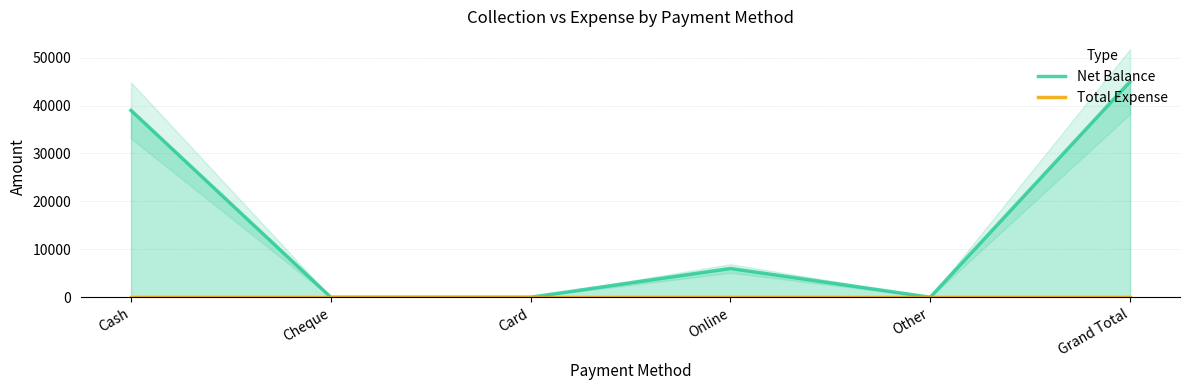

How many data points in Net Balance are less than 6000?

3